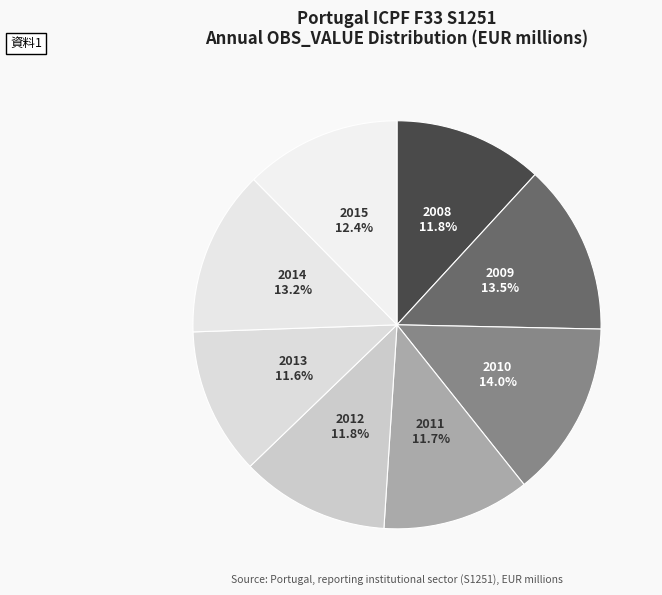

What percentage do 2012 and 2015 together represent?

24.2%